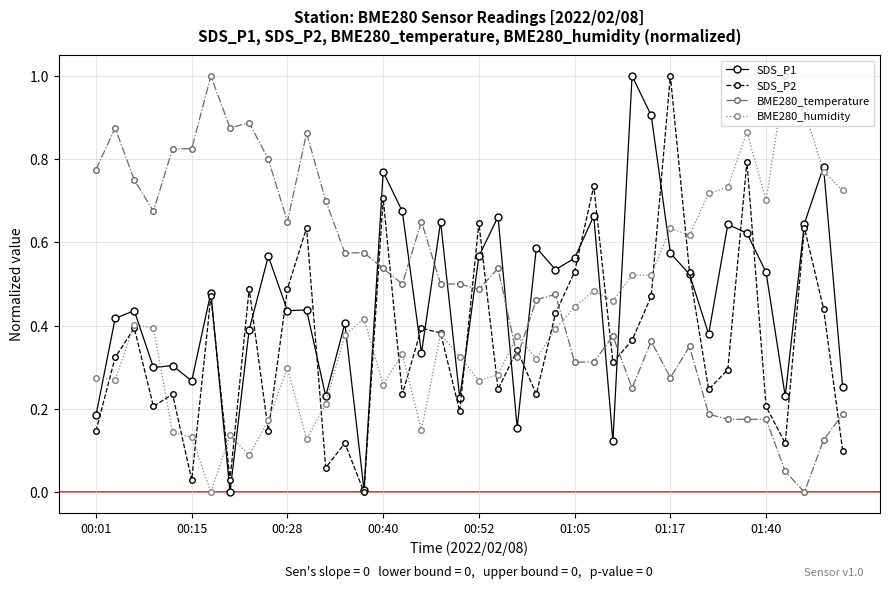

What are all the series names shown in the legend?

SDS_P1, SDS_P2, BME280_temperature, BME280_humidity